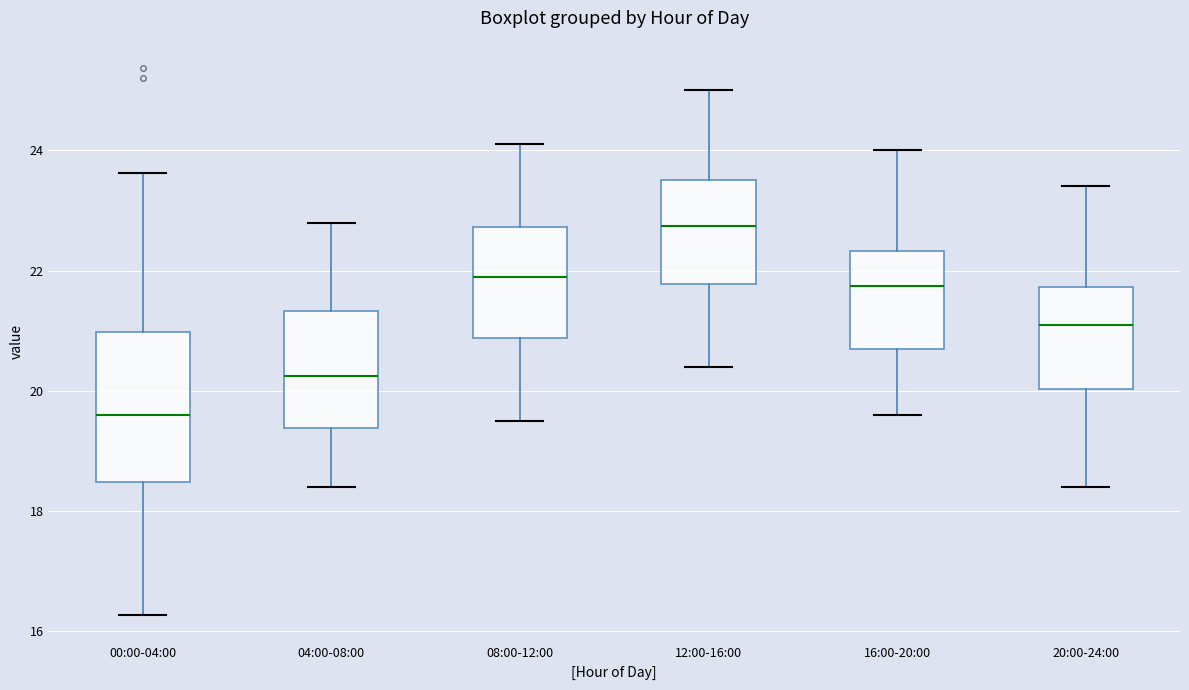

Which box is the tallest, from its lower edge to its upper edge?

00:00-04:00